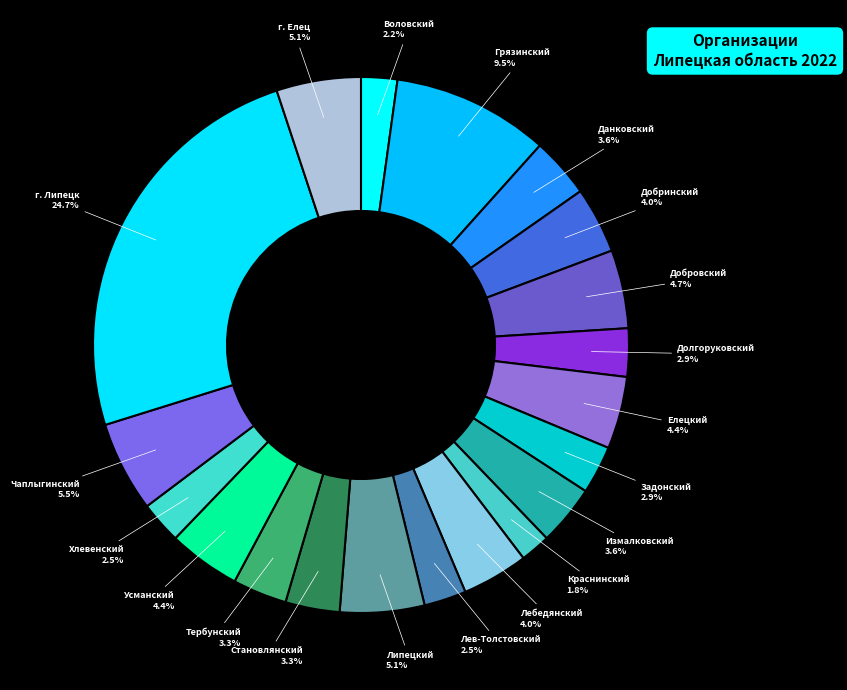

Between Задонский and Воловский, which is larger?

Задонский